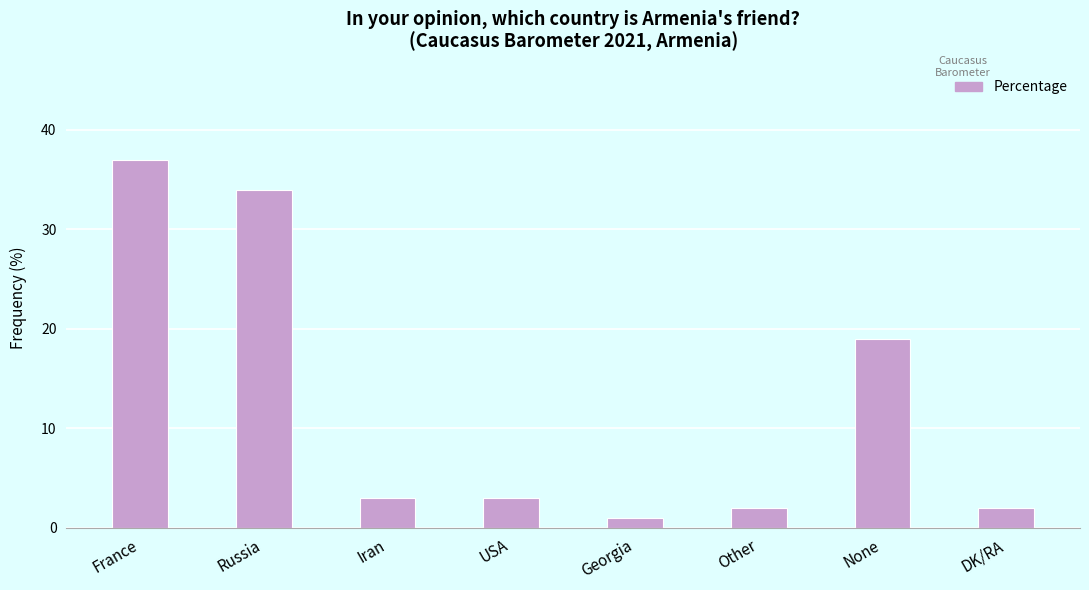

What is the greatest value displayed?

37